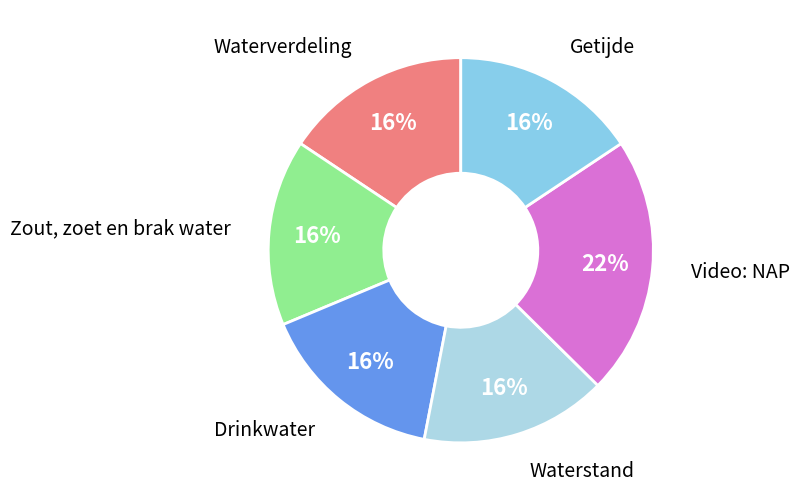

To the nearest percent, what is the average slice percentage?

17%